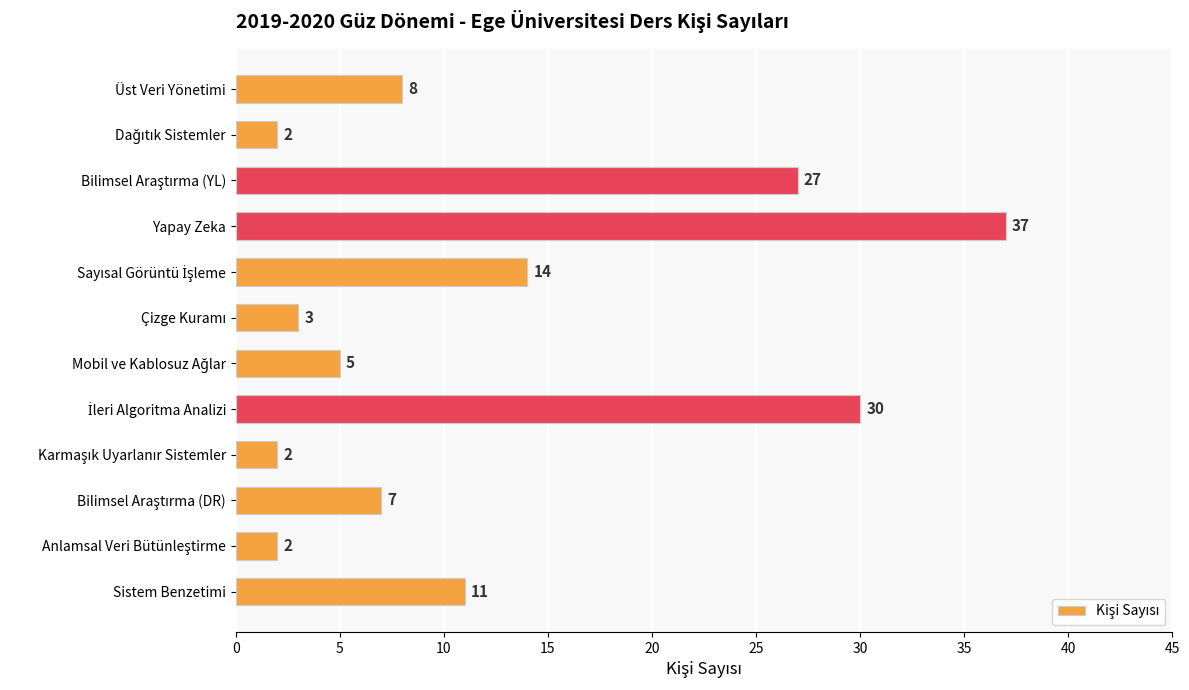

How many bars are there in total?

12